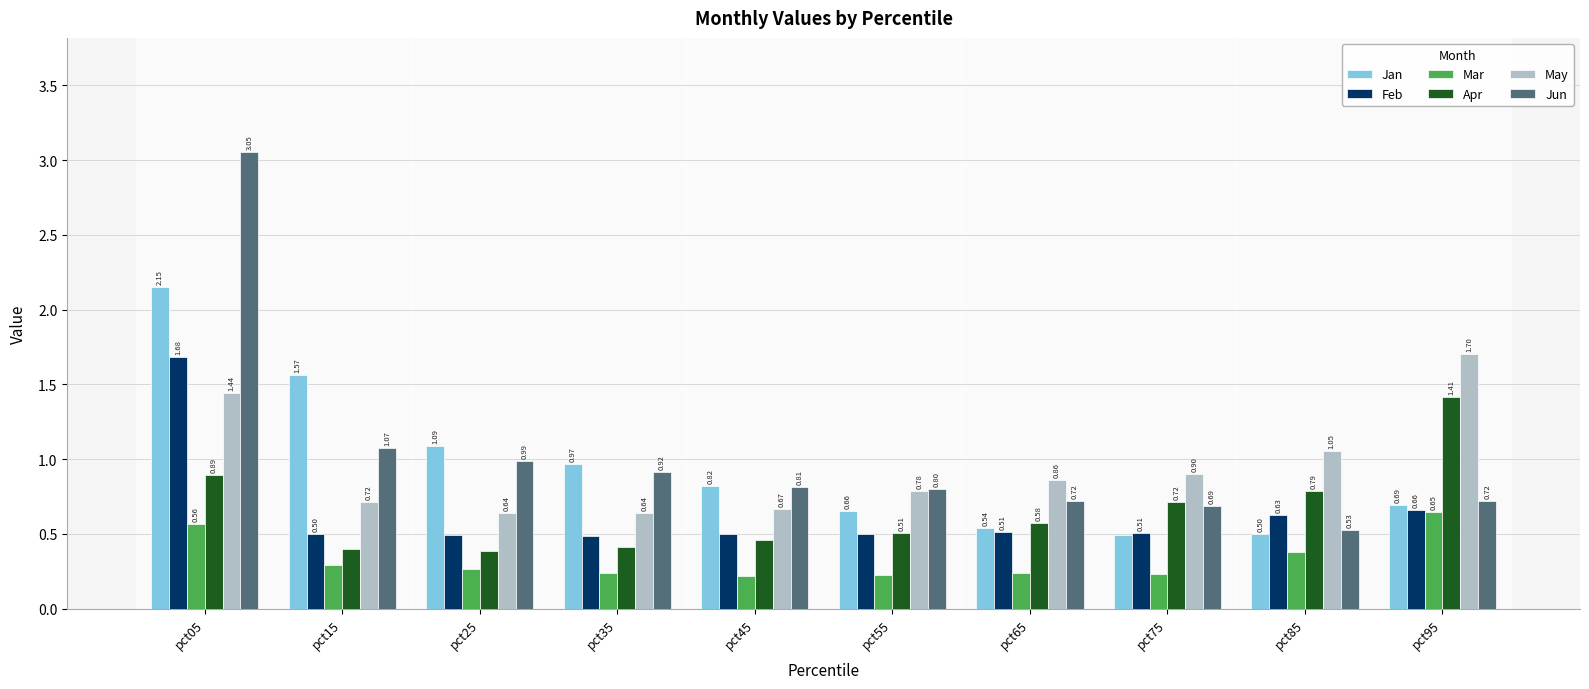

Is it true that Feb equals 0.5 at pct25?

True